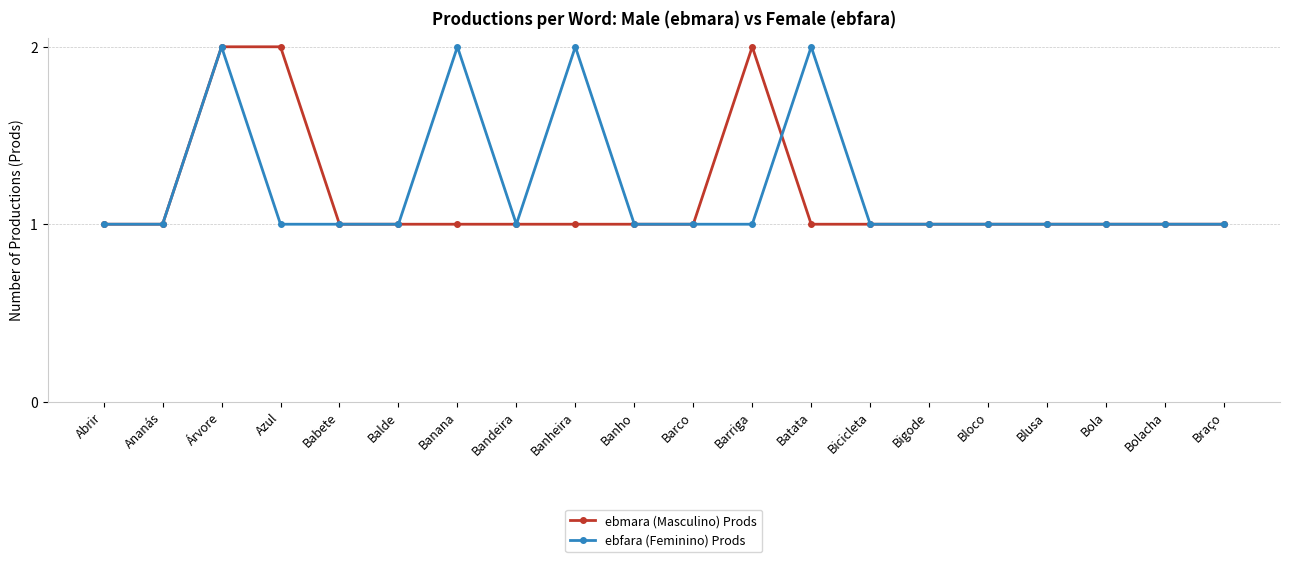

Is the value of ebfara (Feminino) Prods at Banana greater than the value of ebmara (Masculino) Prods at Banana?

Yes